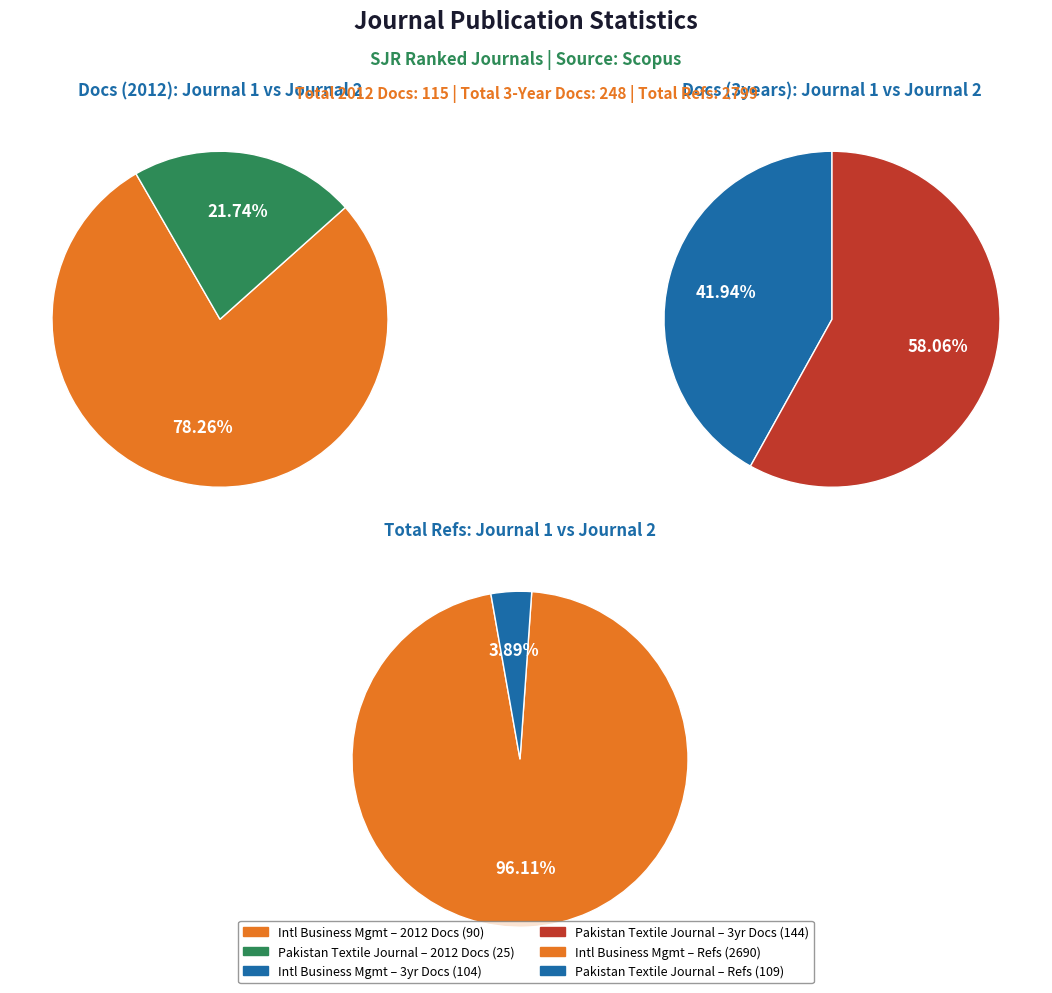

To the nearest percent, what percentage of the pie is International Business Management?

42%